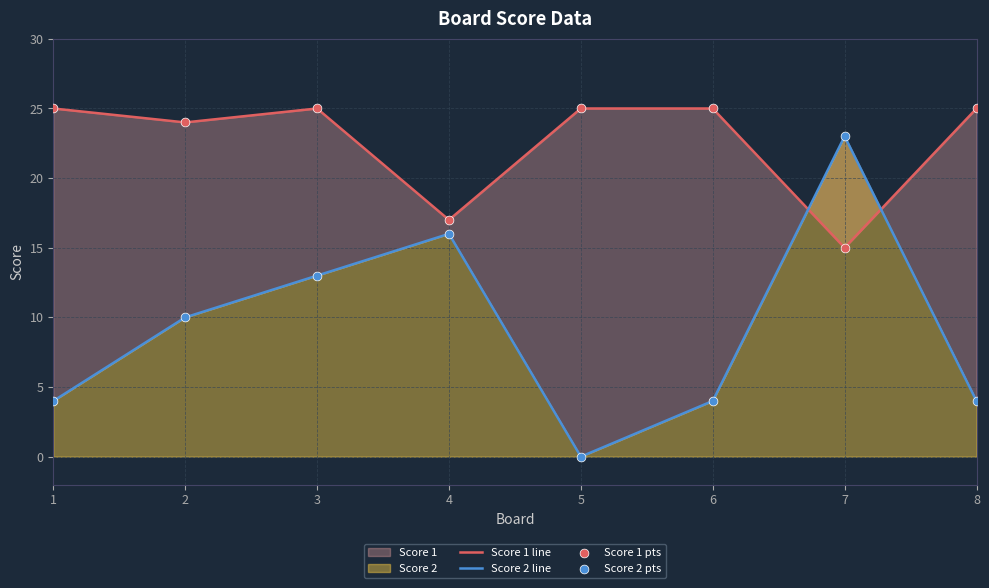

At which category is the sum across all series the highest?

3